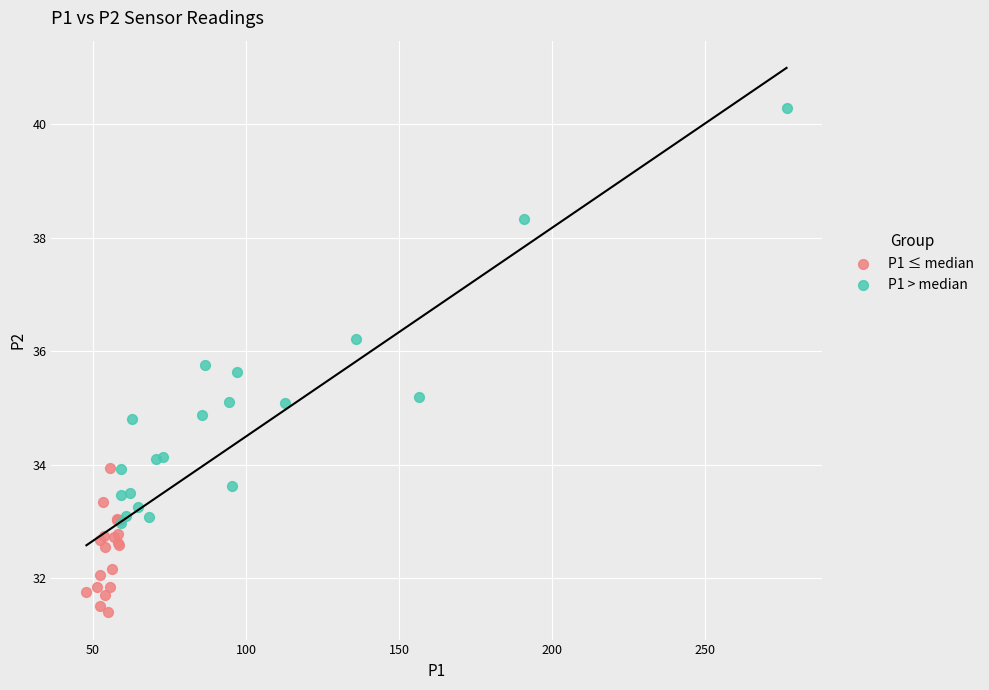

Which series reaches the minimum Y coordinate?

P1 ≤ median